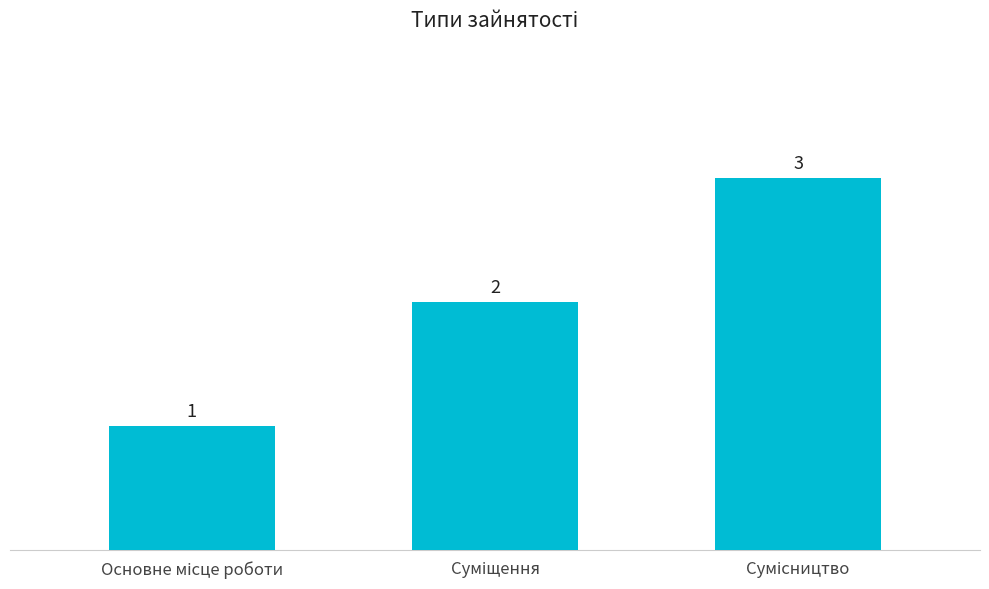

What is the sum of all values?

6